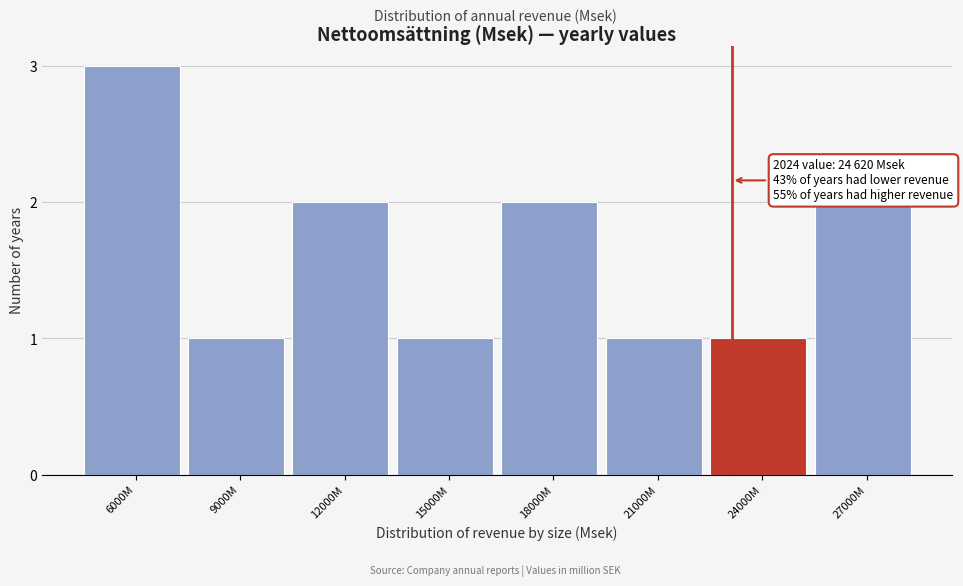

Reading left to right, list all the values displayed in this chart.

6000M=3	9000M=1	12000M=2	15000M=1	18000M=2	21000M=1	24000M=1	27000M=2